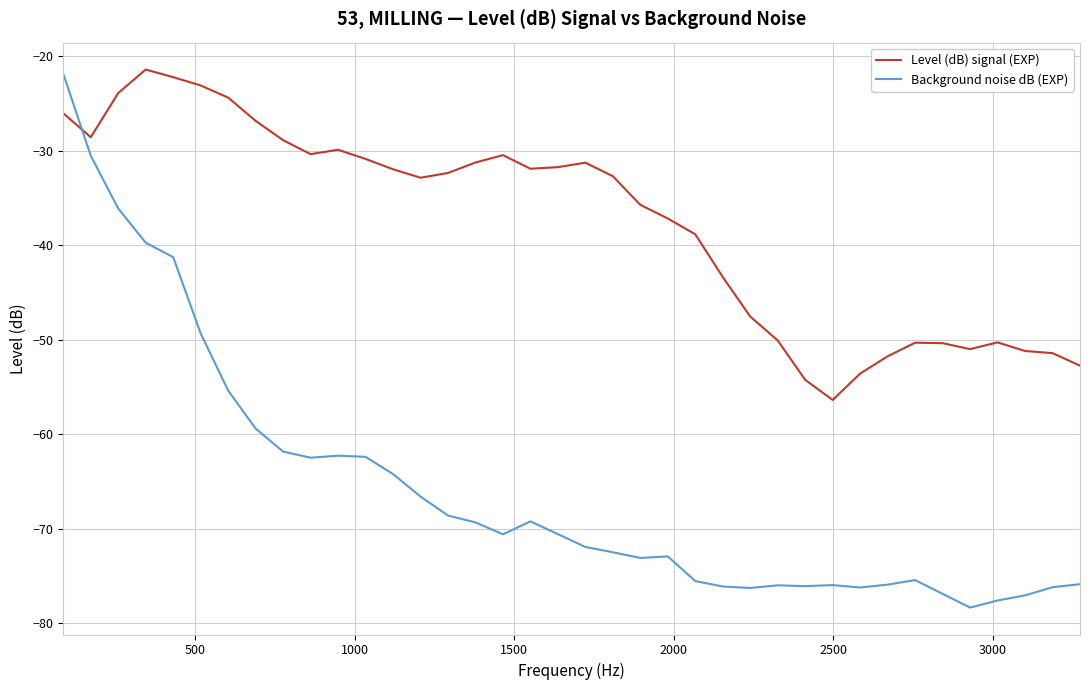

What is the difference between the maximum and minimum values in the Level (dB) signal (EXP) series?

34.9